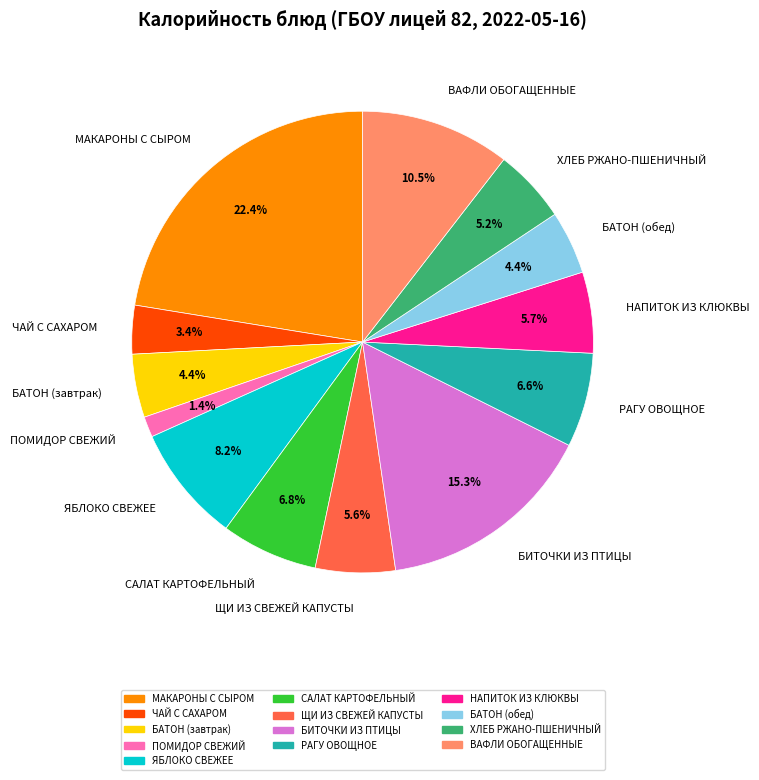

Is the sum of БИТОЧКИ ИЗ ПТИЦЫ and ПОМИДОР СВЕЖИЙ greater than half?

No